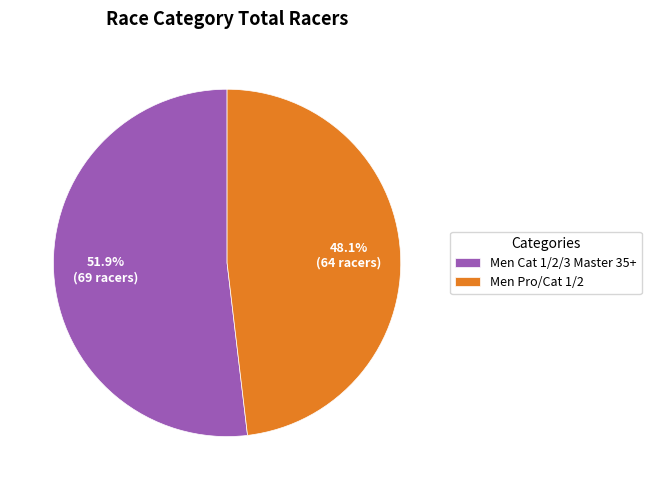

How many segments does this pie chart have?

2